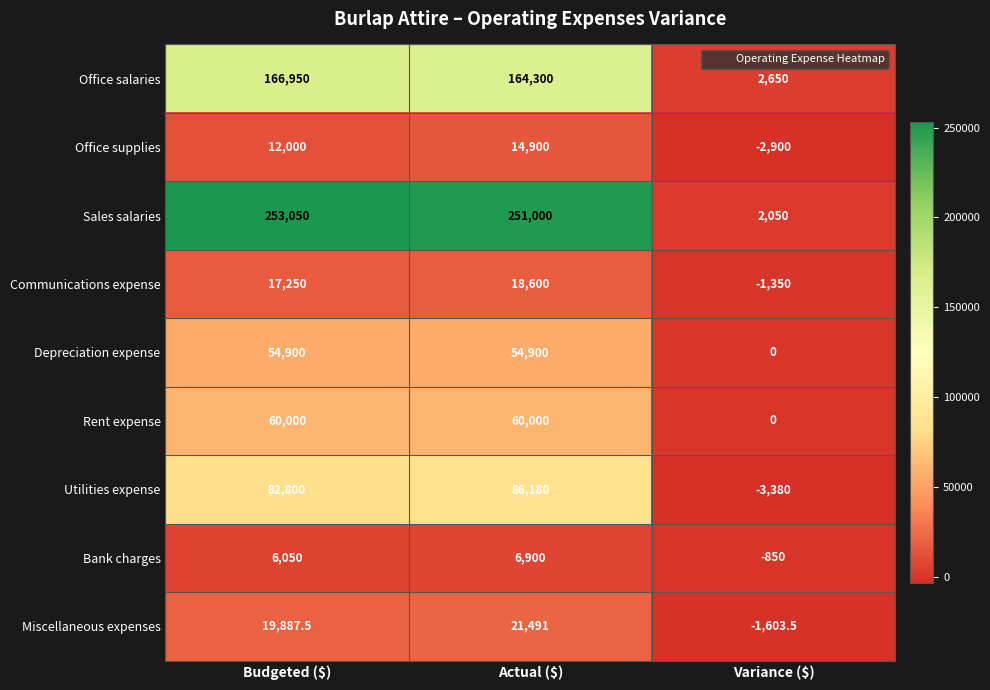

What is the maximum value shown in the chart?

253050.0